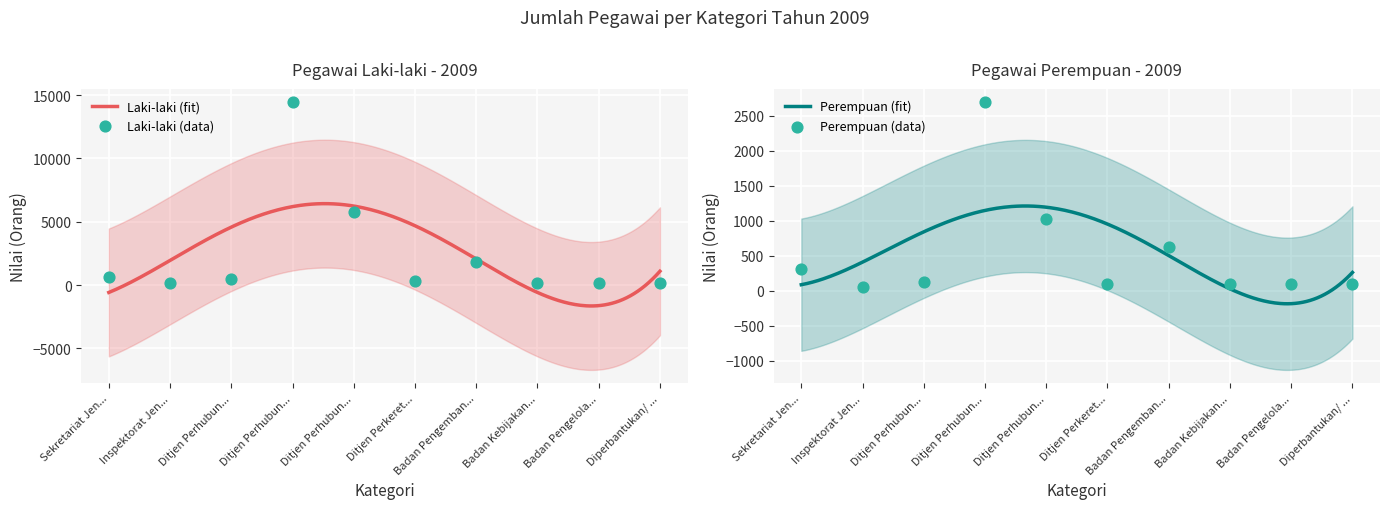

What is the total value across all series at Sekretariat Jen...?

932.0